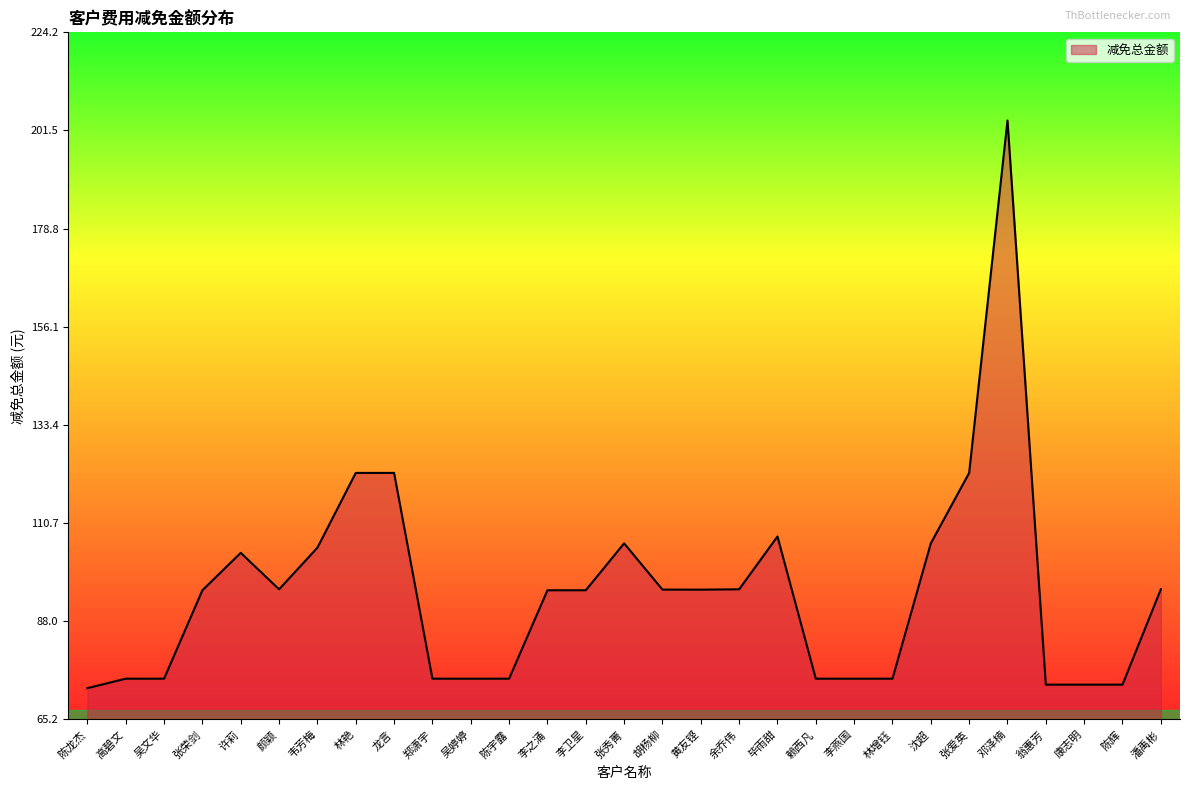

What is the smallest value displayed?

72.5